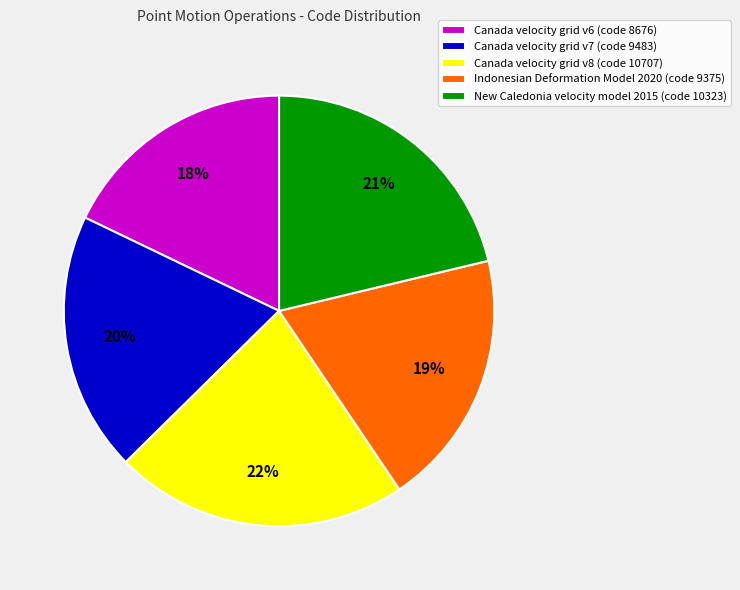

Do New Caledonia velocity model 2015 (code 10323) and Indonesian Deformation Model 2020 (code 9375) together represent more than half of the pie?

No